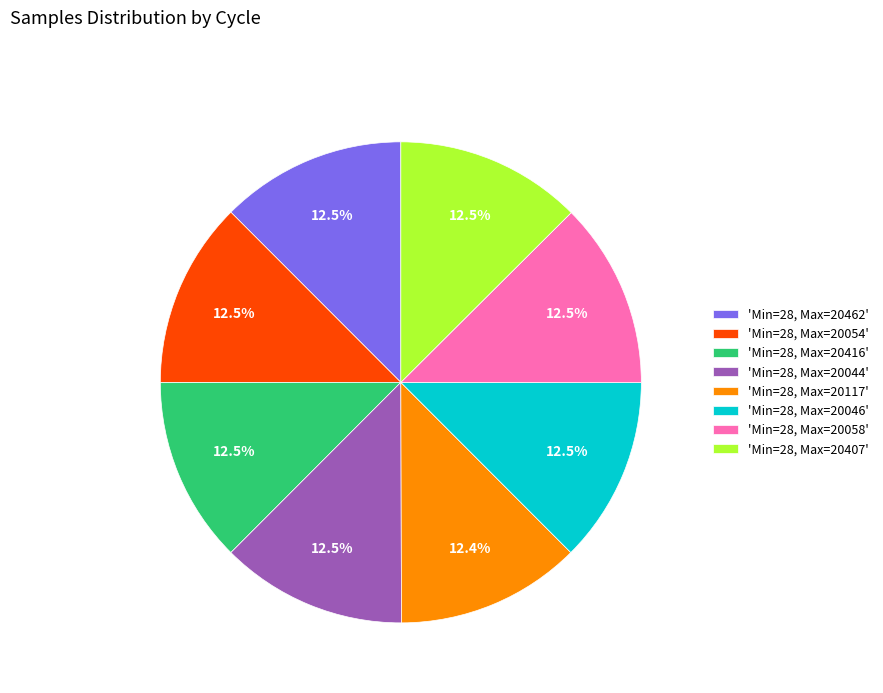

What portion of the pie excludes 'Min=28, Max=20416'?

87.5%